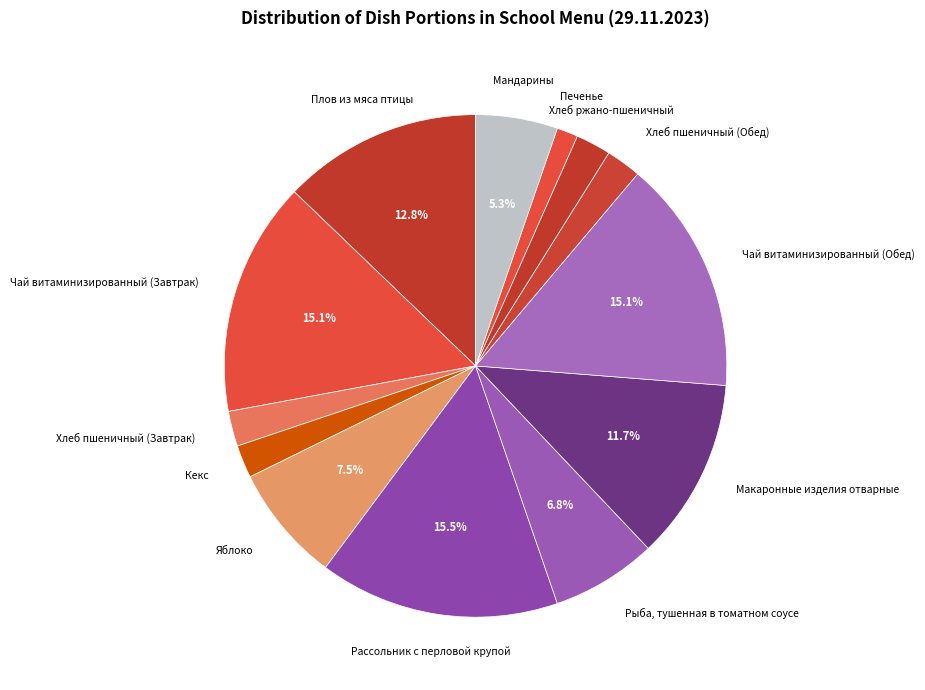

Between Яблоко and Рыба, тушенная в томатном соусе, which is larger?

Яблоко